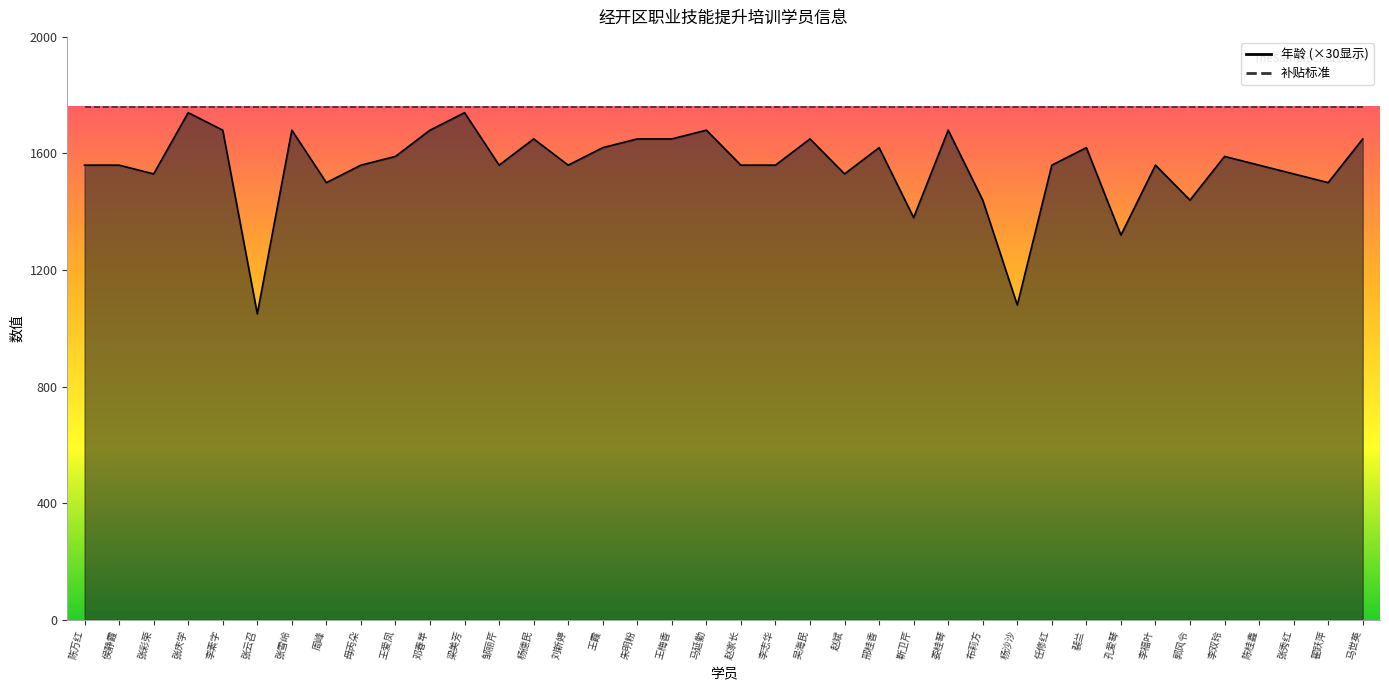

Rank the categories by value from highest to lowest.

张庆学, 梁美芳, 李素字, 张雪岭, 邓春苹, 马延勤, 娄桂琴, 杨德民, 朱明粉, 王梅香, 吴海民, 马世英, 王霞, 邢桂香, 裴兰, 王爱凤, 李双玲, 陈万红, 侯静霞, 母丙朵, 邹丽芹, 刘新婷, 赵家长, 李志华, 任修红, 李福叶, 陈桂鑫, 张彩荣, 赵斌, 张秀红, 周峰, 翟跃萍, 布莉方, 郭风令, 靳卫芹, 孔爱琴, 杨沙沙, 张云召